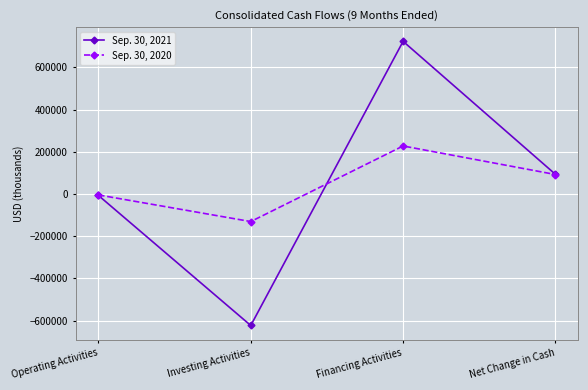

What is the total value across all series at Operating Activities?

-11472